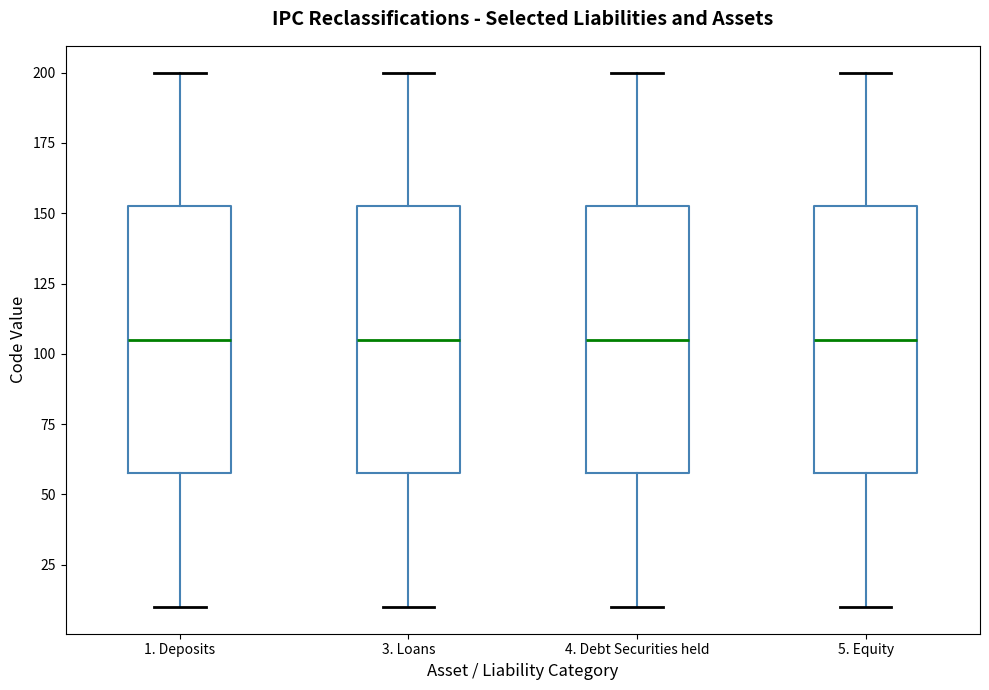

Reading left to right, read every box against the y-axis: the position of its median line, the range the box covers, and the ends of its whiskers. The values are not printed on the chart, so give them approximately, as read against the axis.

1. Deposits: median 105, box 60 to 155, whiskers 10 to 200
3. Loans: median 105, box 60 to 155, whiskers 10 to 200
4. Debt Securities held: median 105, box 60 to 155, whiskers 10 to 200
5. Equity: median 105, box 60 to 155, whiskers 10 to 200